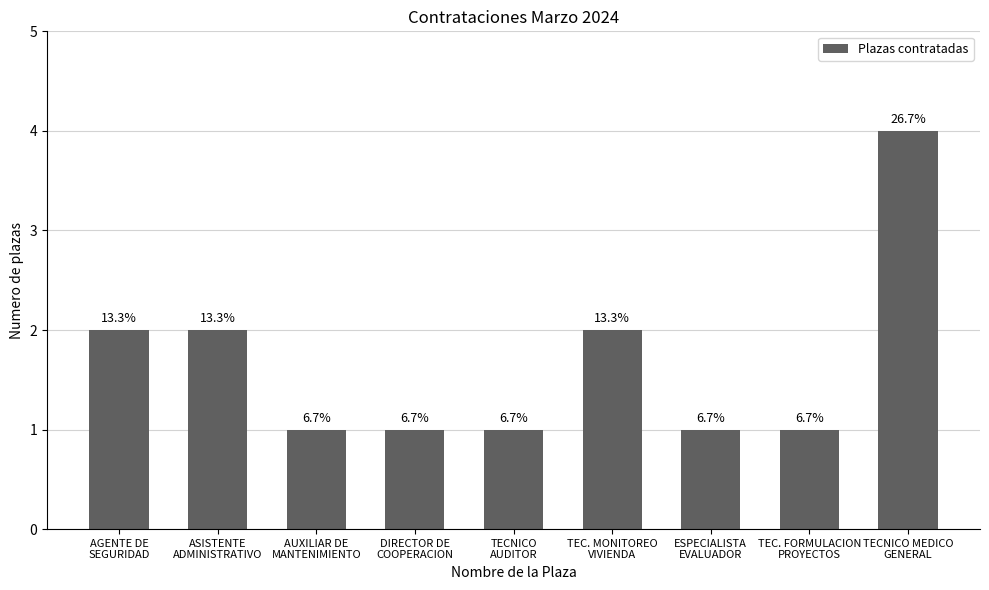

Rank the categories by value from highest to lowest.

TECNICO MEDICO
GENERAL, AGENTE DE
SEGURIDAD, ASISTENTE
ADMINISTRATIVO, TEC. MONITOREO
VIVIENDA, AUXILIAR DE
MANTENIMIENTO, DIRECTOR DE
COOPERACION, TECNICO
AUDITOR, ESPECIALISTA
EVALUADOR, TEC. FORMULACION
PROYECTOS